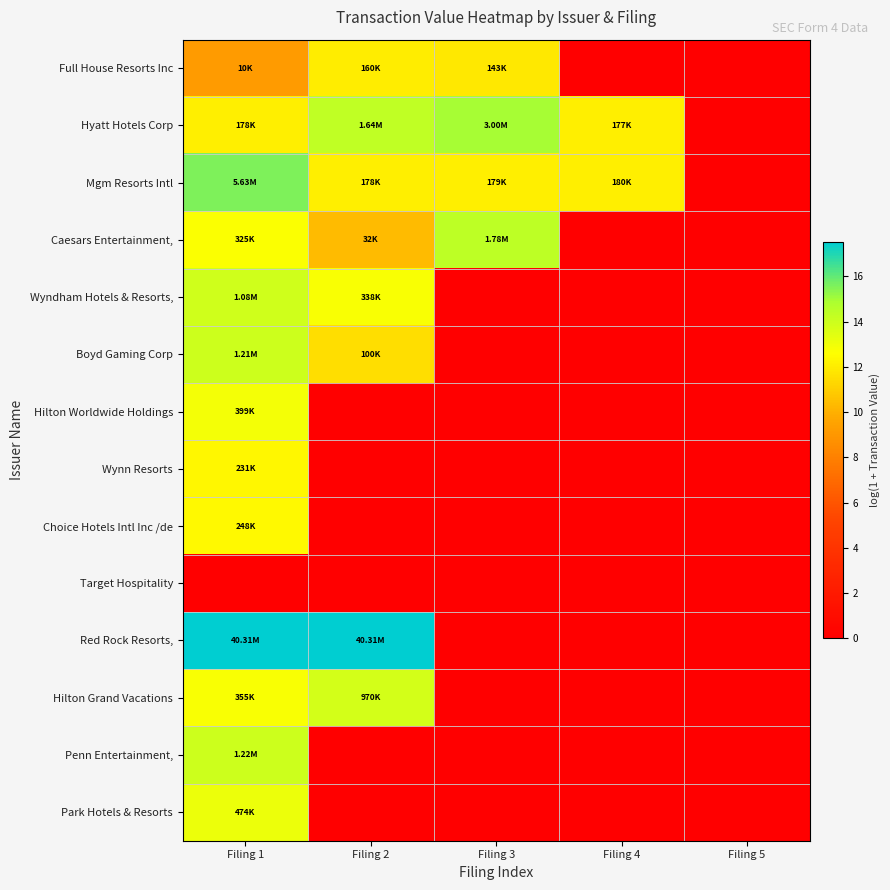

Count the number of categories in the chart.

5